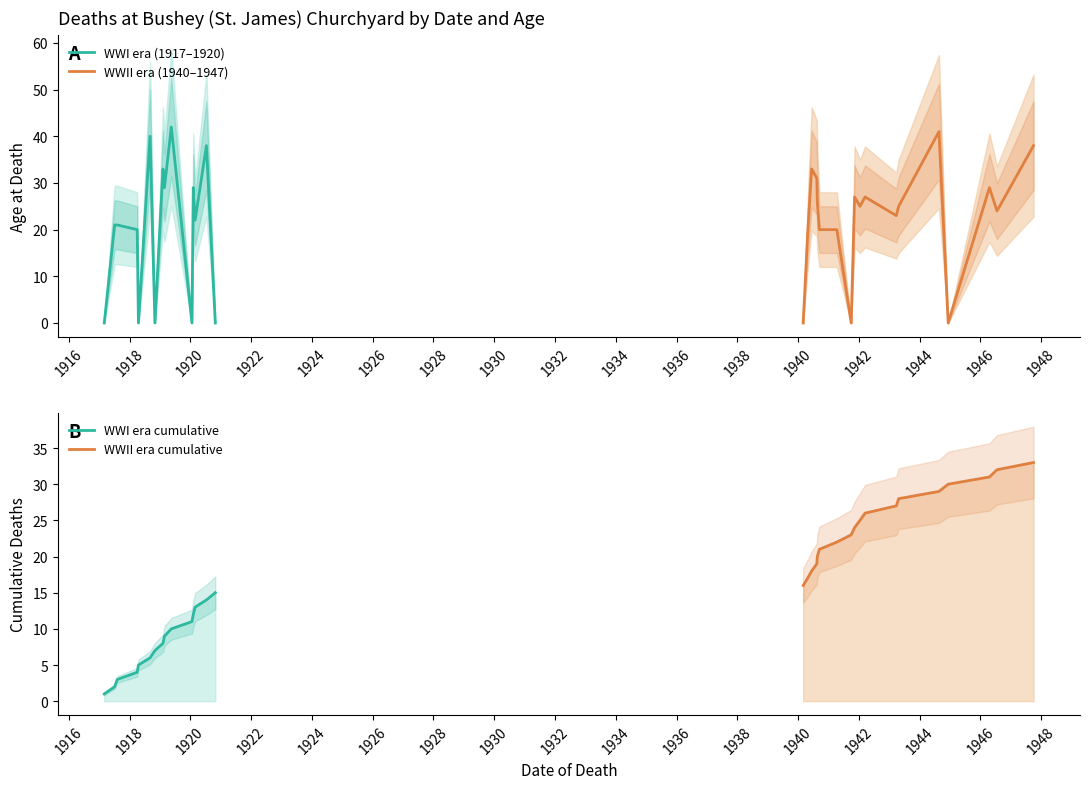

The value at 10 is 20. True or false?

True